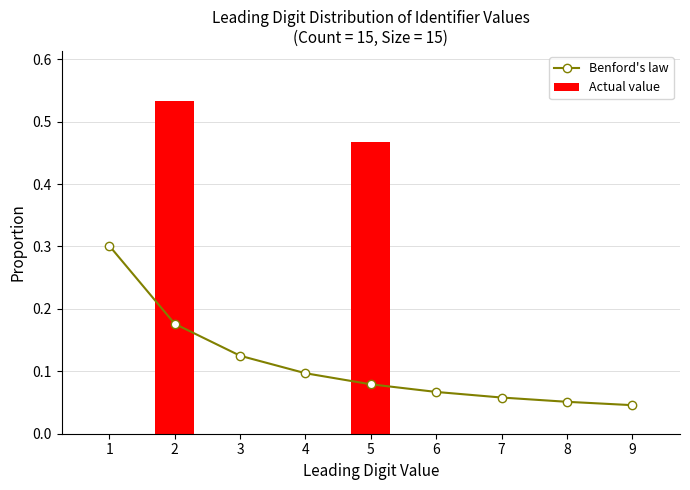

Reading right to left, extract all data points from this chart.

Benford's law: 9=0.0	8=0.1	7=0.1	6=0.1	5=0.1	4=0.1	3=0.1	2=0.2	1=0.3
Actual value: 9=0.0	8=0.0	7=0.0	6=0.0	5=0.5	4=0.0	3=0.0	2=0.5	1=0.0